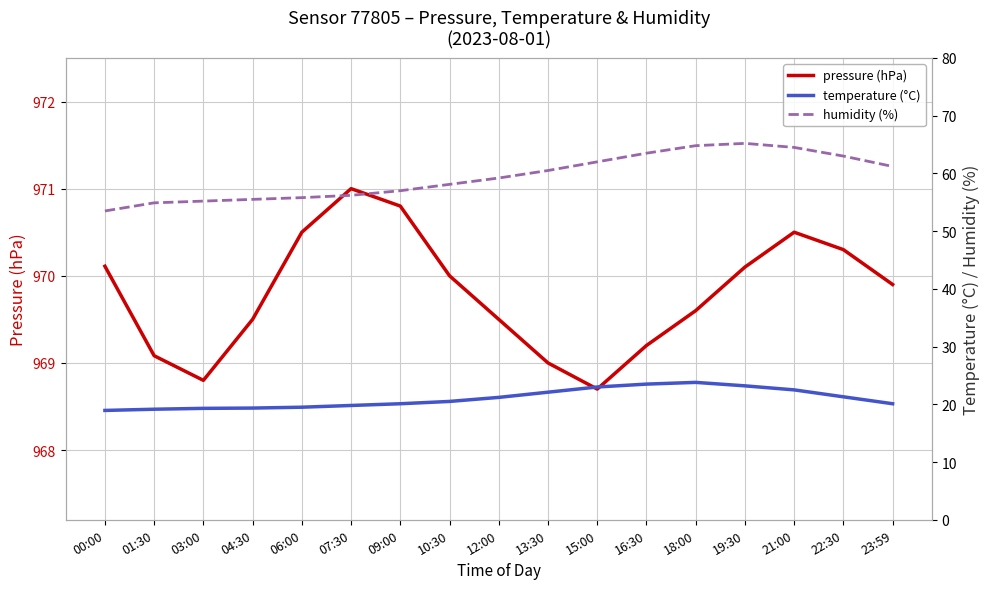

Which category has the lowest value across all series?

00:00